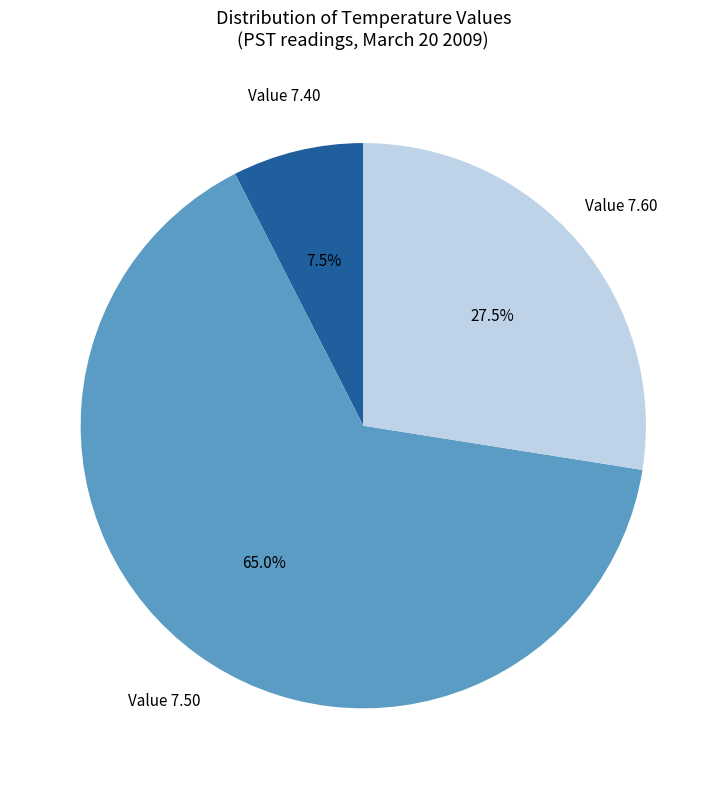

Rank the categories by value from highest to lowest.

Value 7.50, Value 7.60, Value 7.40